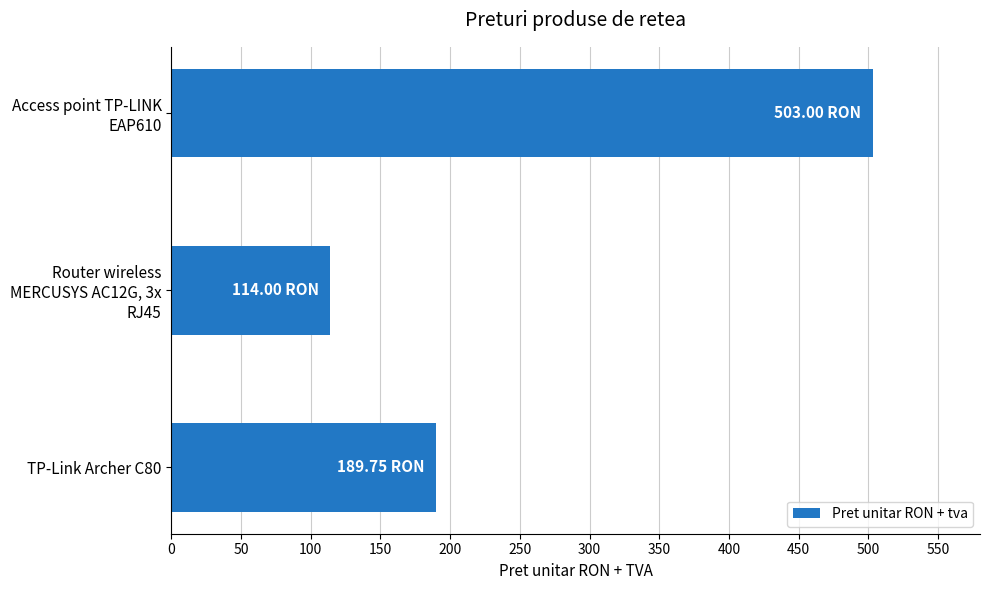

What is the difference between the maximum and minimum values?

389.0